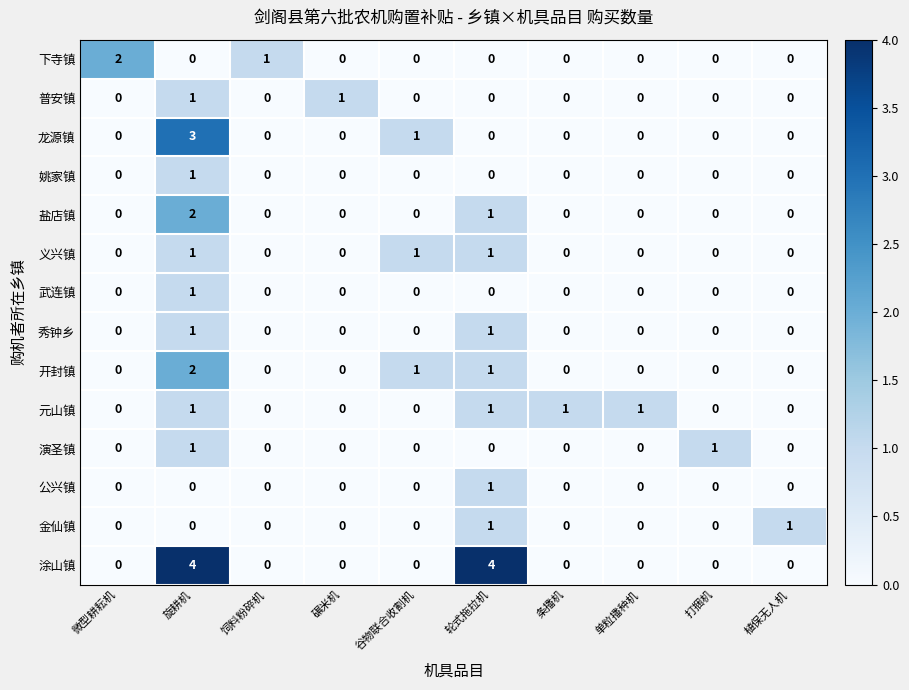

What is the sum of all 盐店镇 values?

3